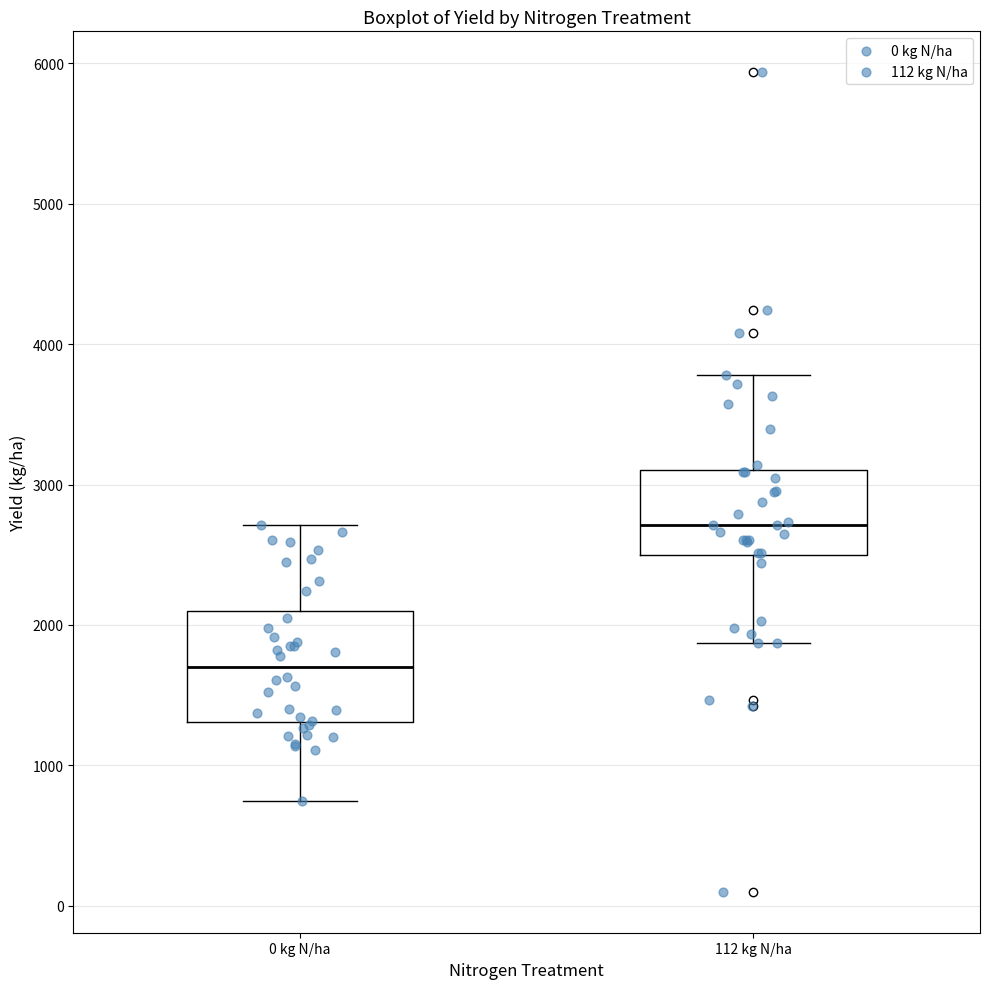

Which box's median line is the lowest?

0 kg N/ha